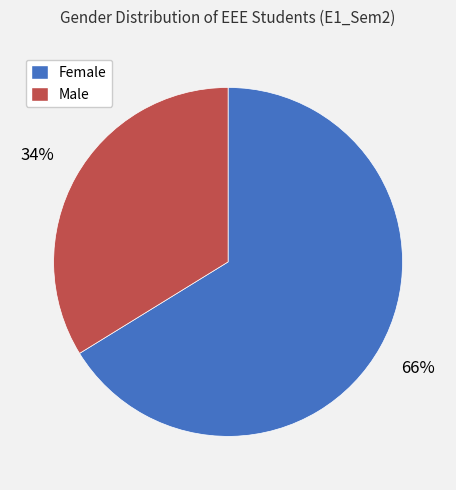

What is the majority slice?

Female